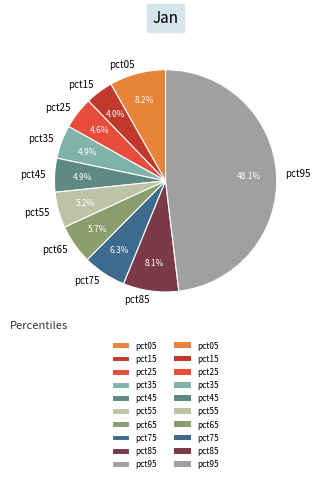

What percentage do pct65 and pct85 together represent?

13.8%